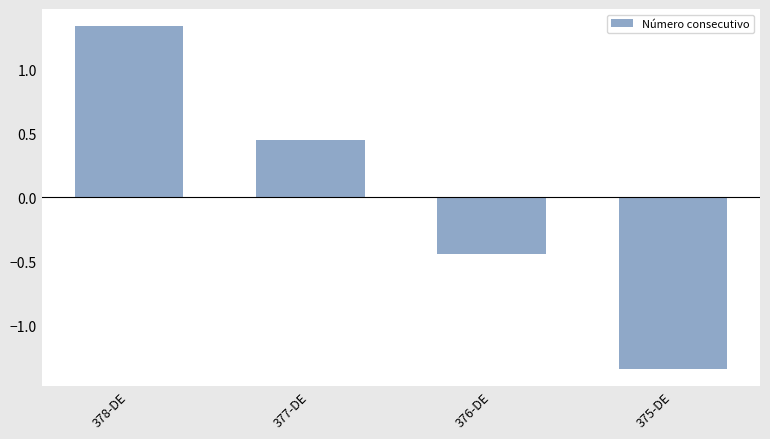

Is it true that the value at 377-DE is 0.2?

False